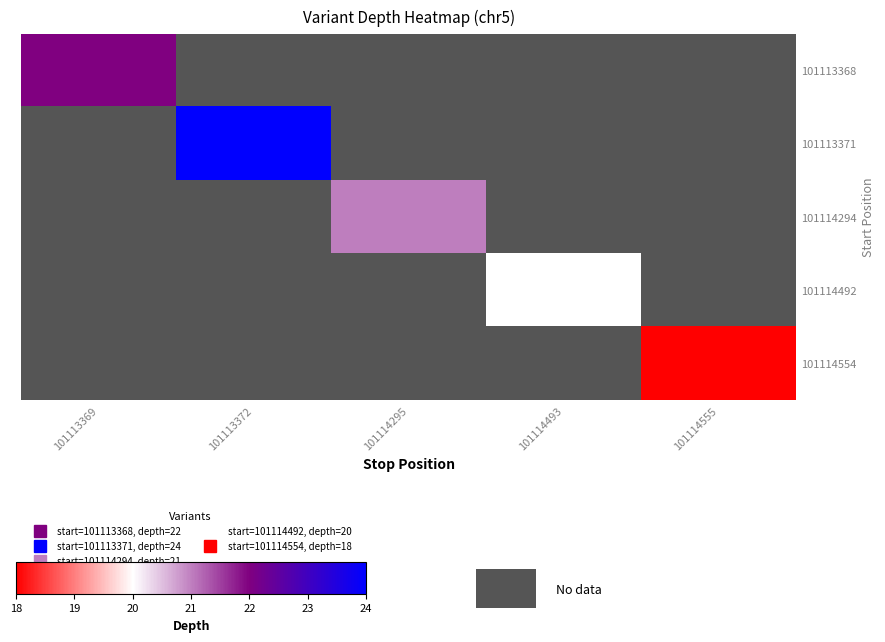

What is the maximum value shown in the chart?

24.0